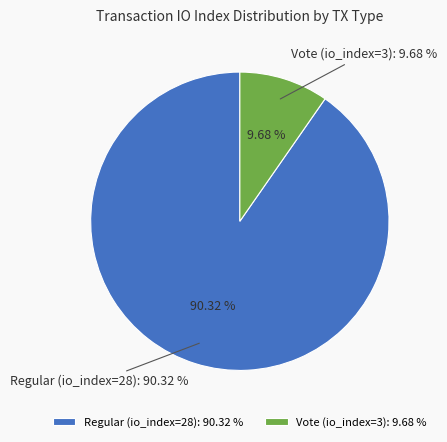

How many slices are in this pie chart?

2